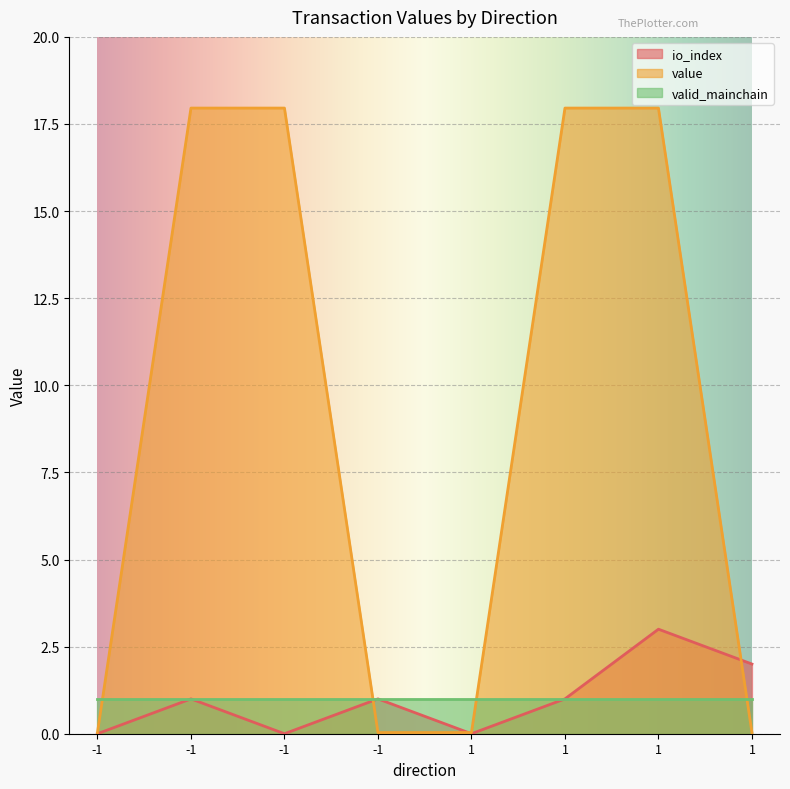

Where does the io_index series first go above 1?

1